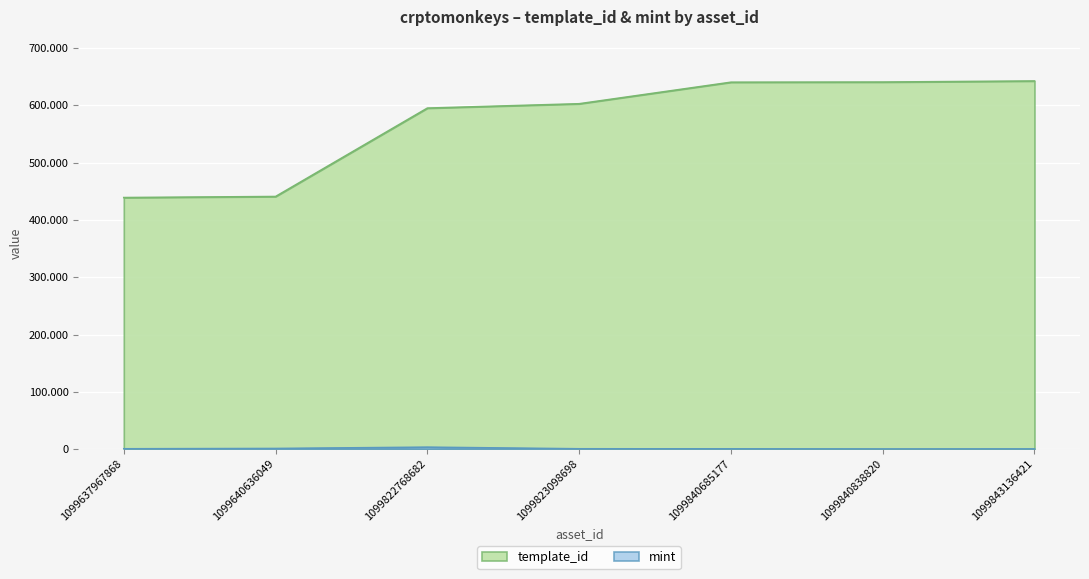

Which series changed the most between 1099637967868 and 1099823098698?

template_id